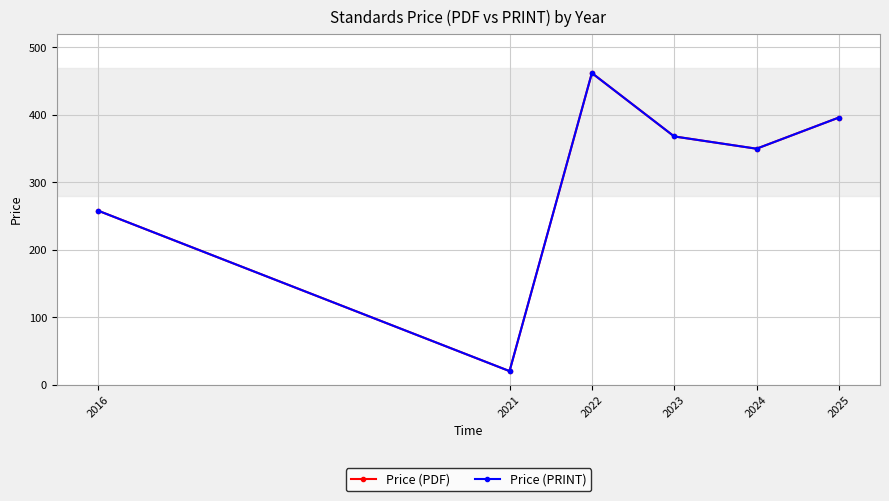

At which label is Price (PDF) closest to 241?

2016